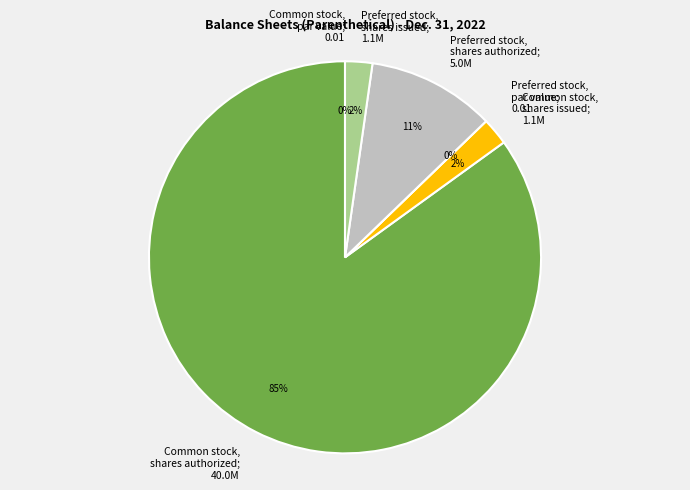

Which slice is the largest?

Common stock, shares authorized